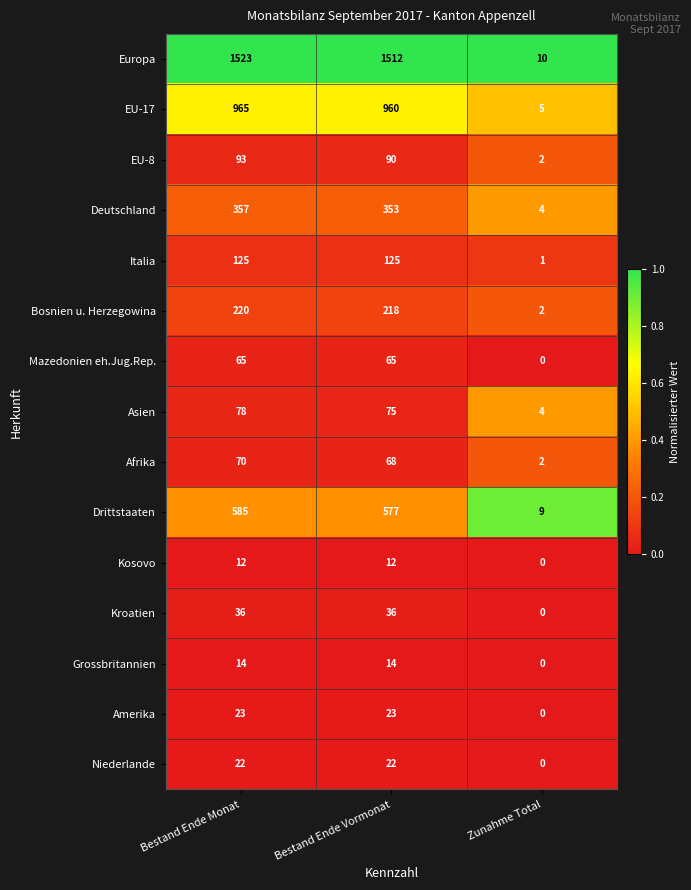

How many data points does each series have?

3